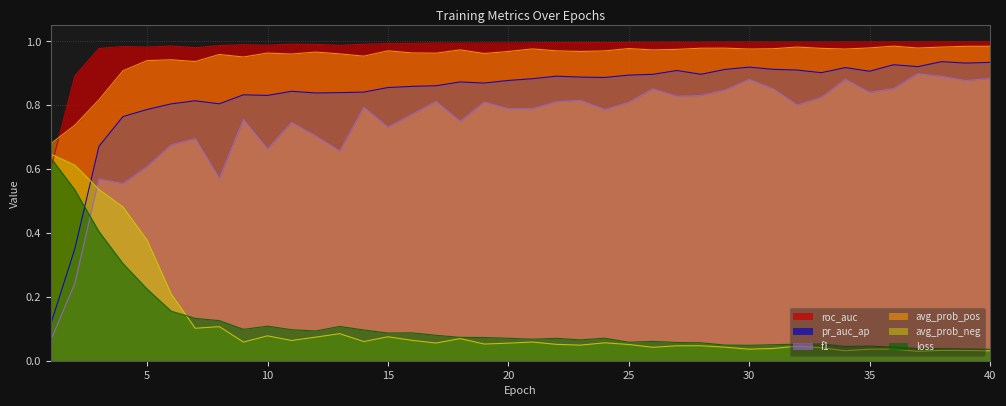

What is the total value across all series at 6?

3.8